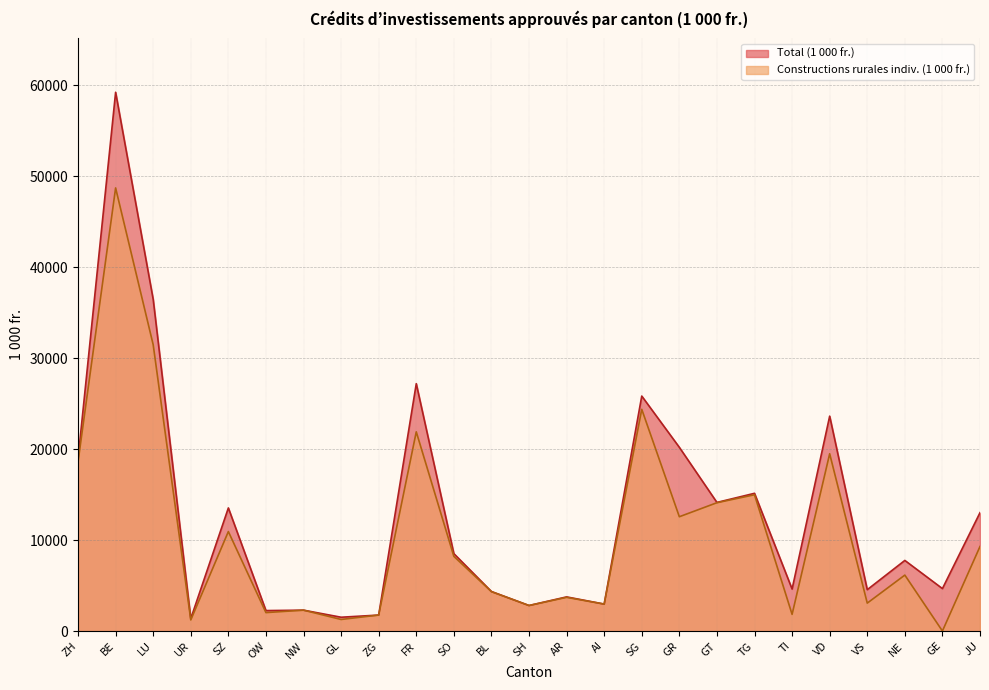

What is the sum of all Total (1 000 fr.) values?

320292.2